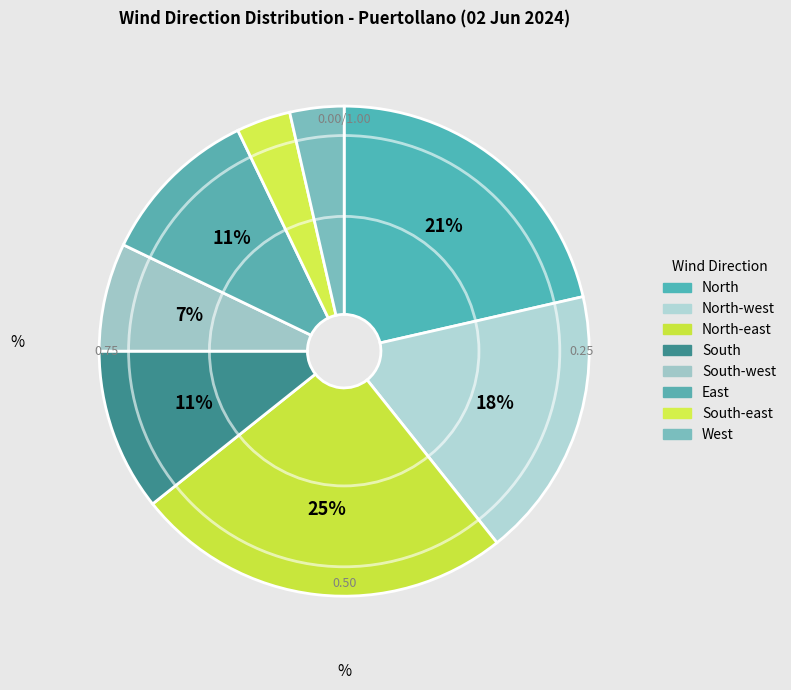

To the nearest percent, what is the average slice percentage?

12%